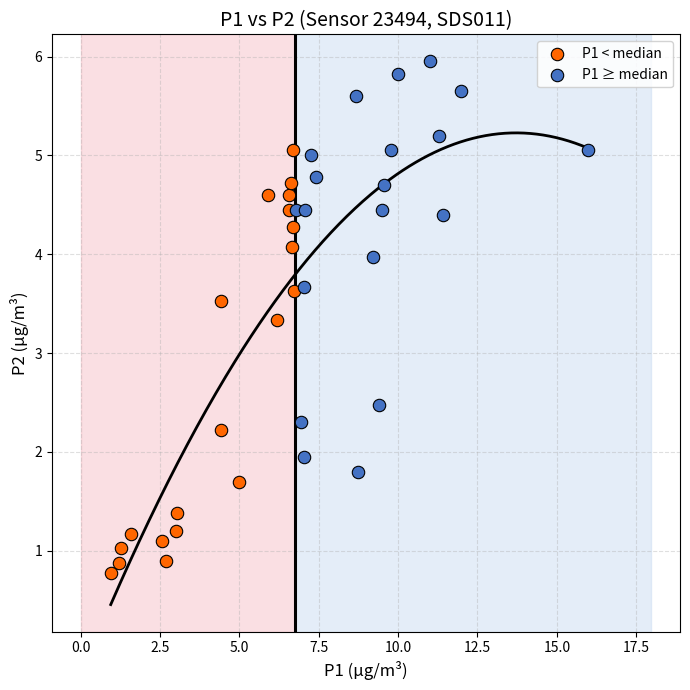

Which series reaches the maximum Y coordinate?

P1 ≥ median